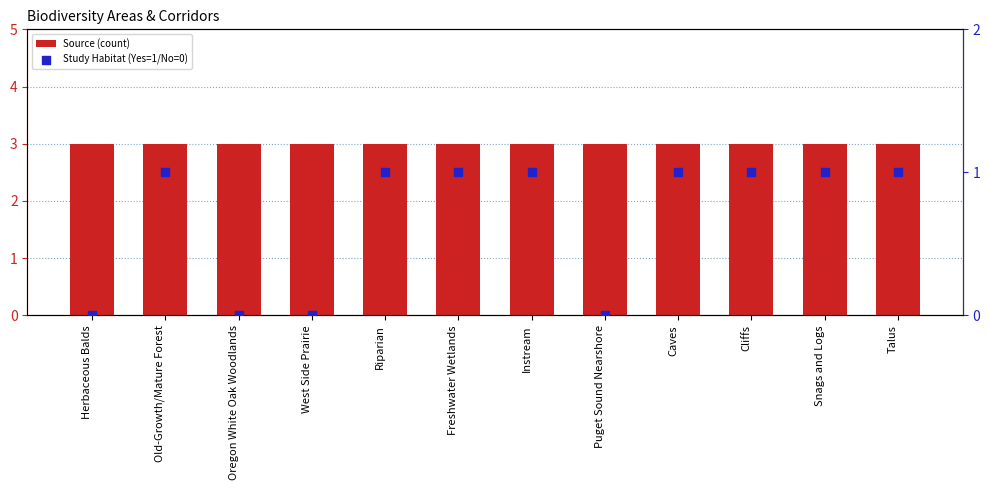

Which series has the widest spread of Y values?

Study Habitat (Yes=1/No=0)